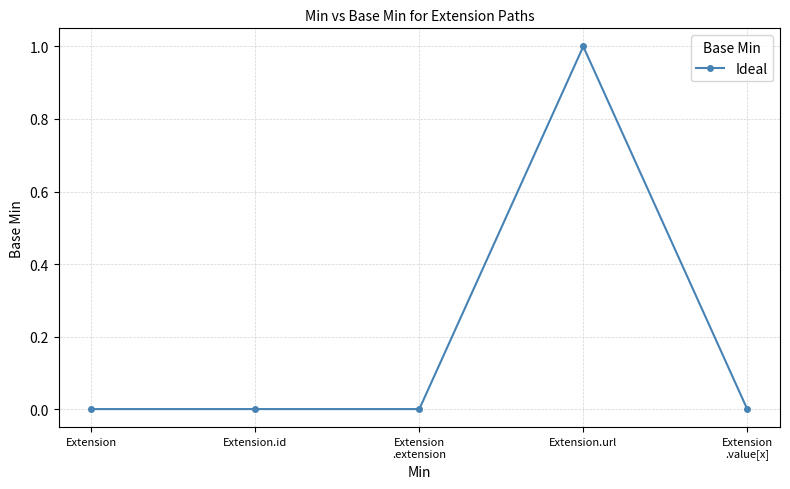

Reading left to right, extract all data points from this chart.

0	0	0	1	0